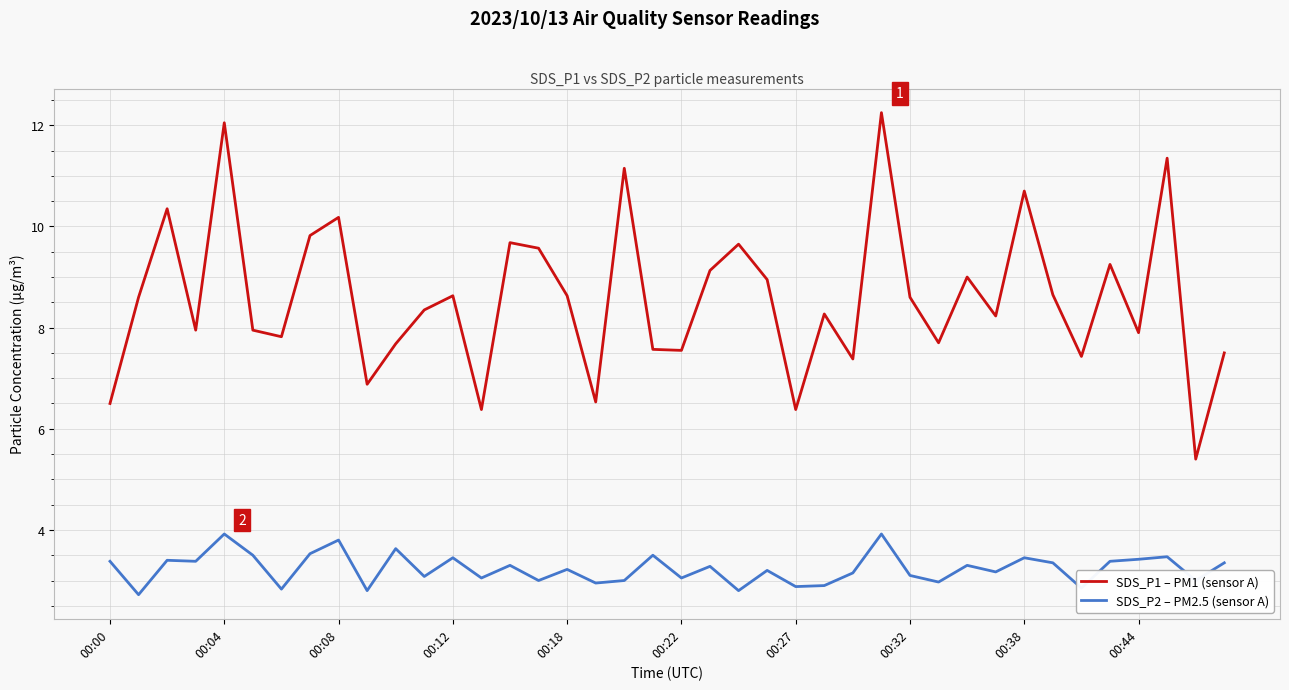

Which series has the largest range (max minus min)?

SDS_P1 – PM1 (sensor A)